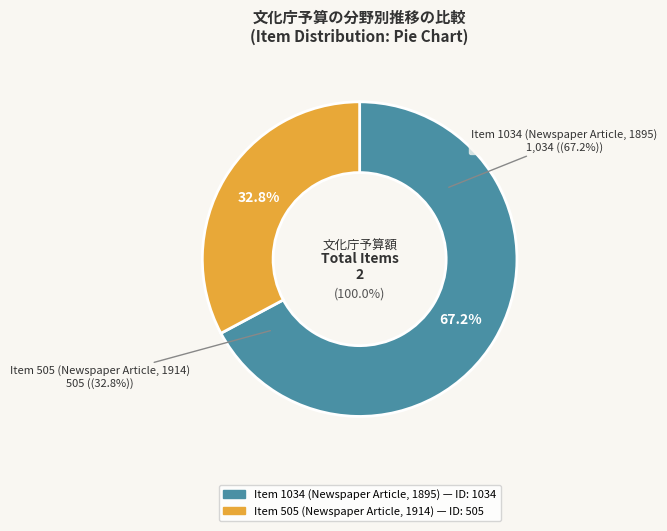

What is the change in value from Item 1034 (Newspaper Article, 1895) to Item 505 (Newspaper Article, 1914)?

-529